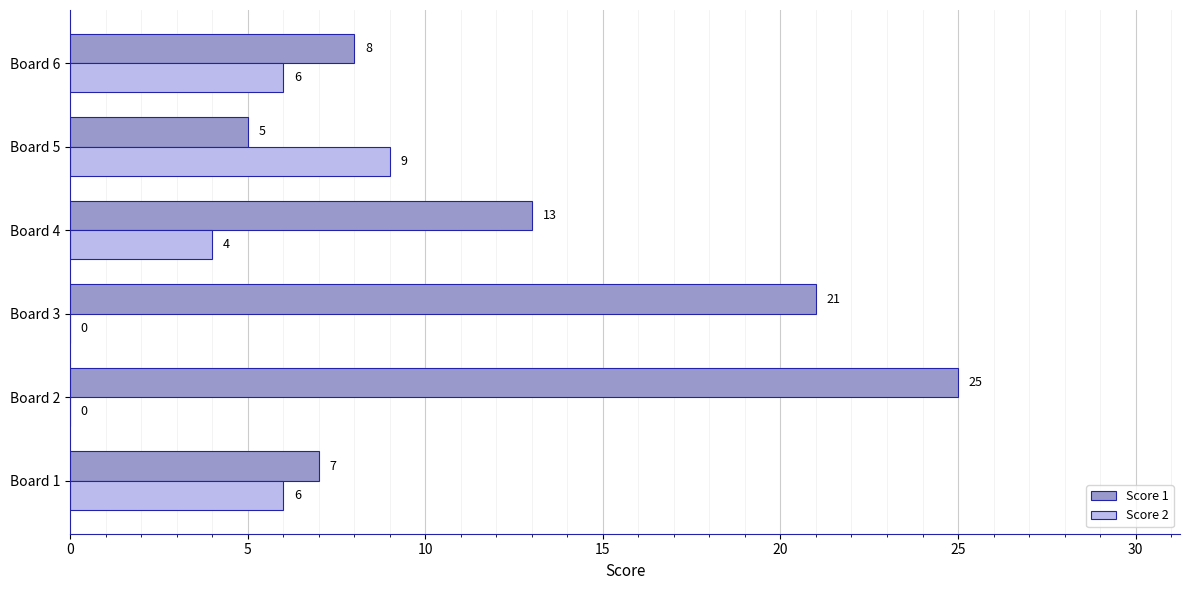

Count the number of data series in this chart.

2